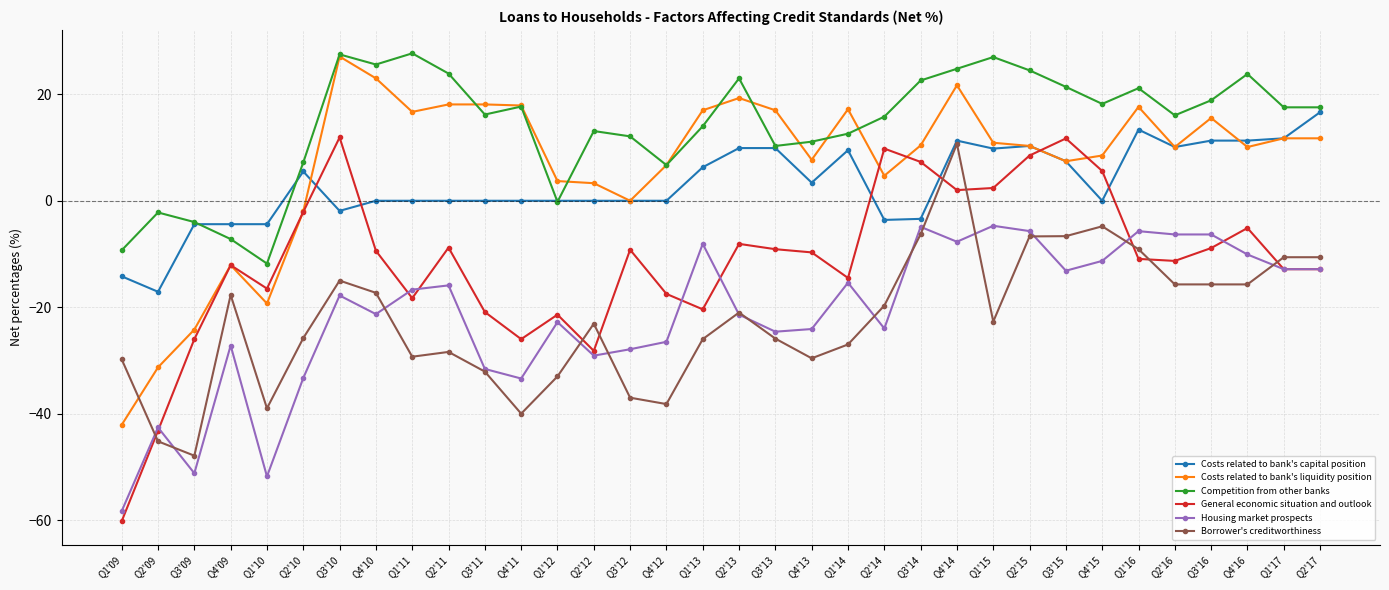

Which category has the lowest value in the General economic situation and outlook series?

Q1'09